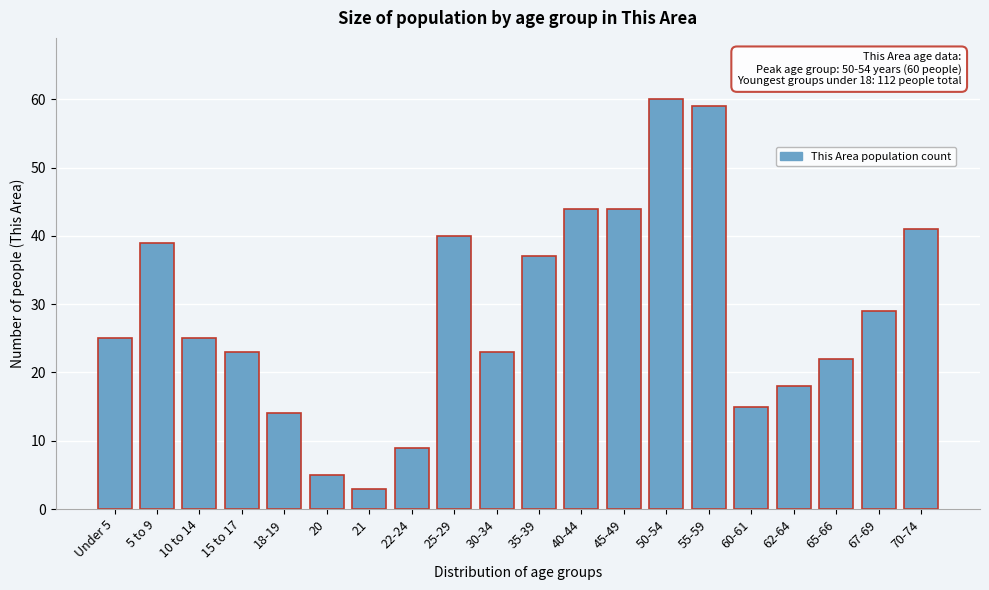

Reading left to right, list all the values displayed in this chart.

Under 5=25	5 to 9=39	10 to 14=25	15 to 17=23	18-19=14	20=5	21=3	22-24=9	25-29=40	30-34=23	35-39=37	40-44=44	45-49=44	50-54=60	55-59=59	60-61=15	62-64=18	65-66=22	67-69=29	70-74=41